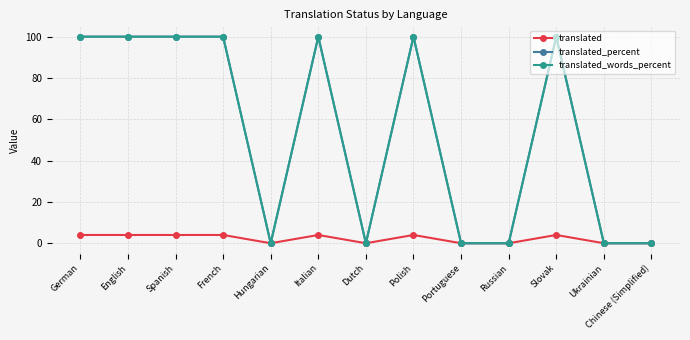

Which series has the largest range (max minus min)?

translated_percent